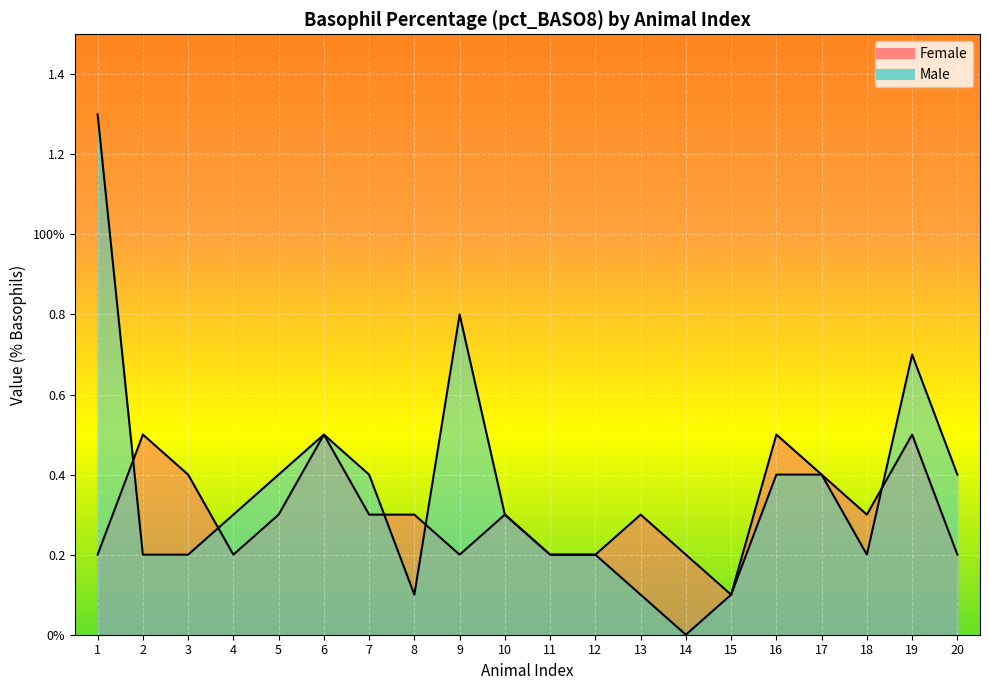

At which category does Male reach its first local peak?

6